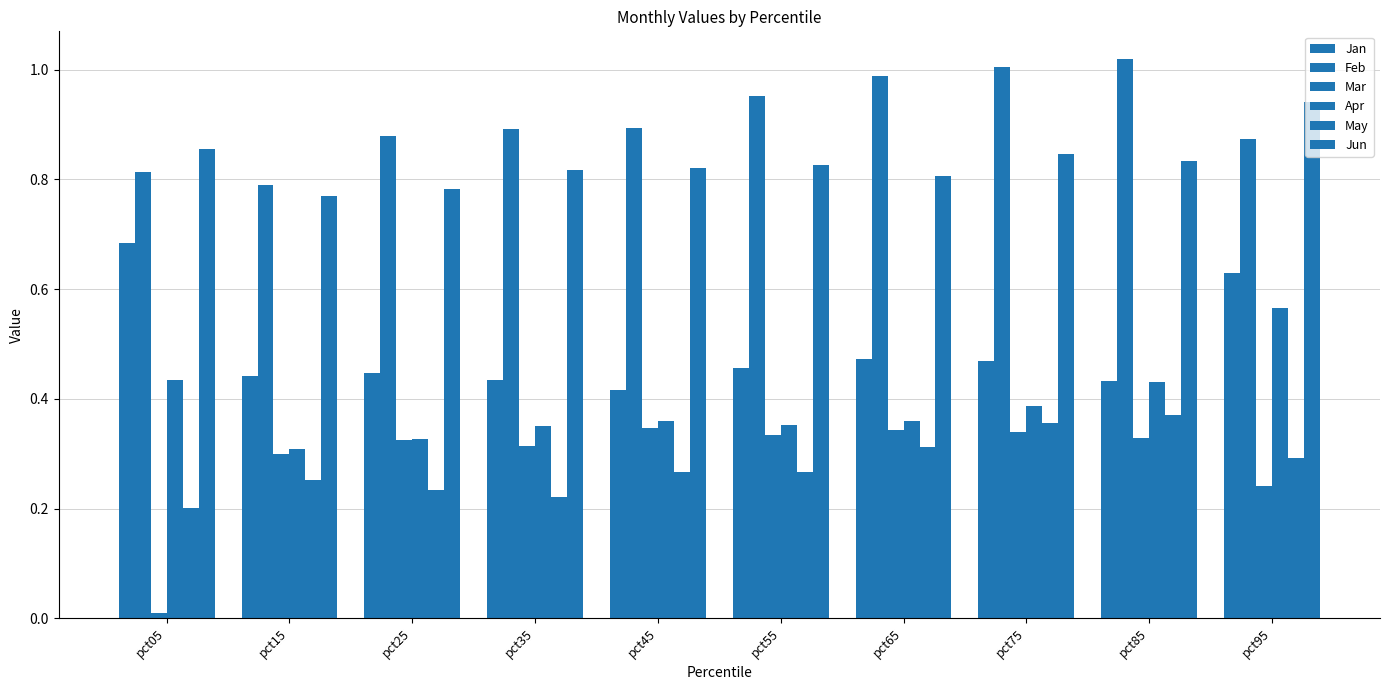

How many bars are there in total?

60